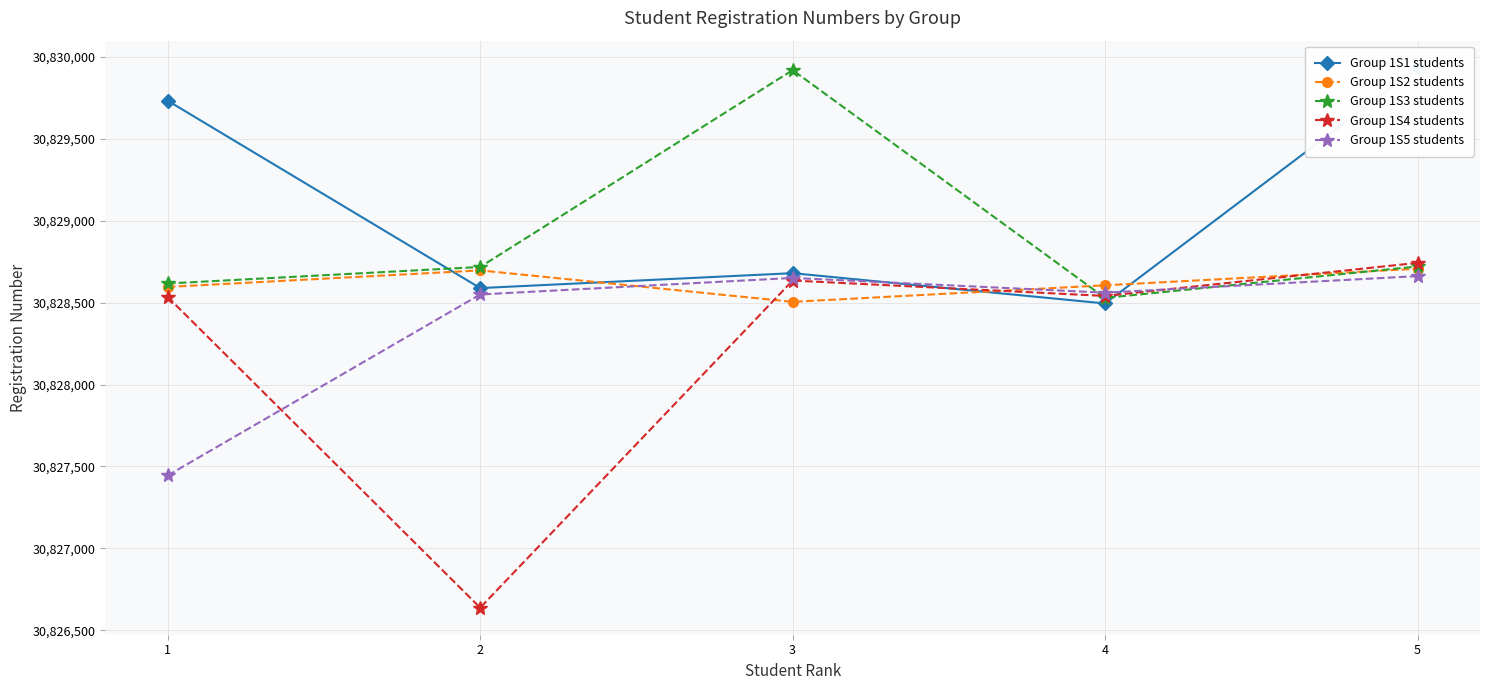

Rank the series by their average value, from lowest to highest.

Group 1S4 students, Group 1S5 students, Group 1S2 students, Group 1S3 students, Group 1S1 students